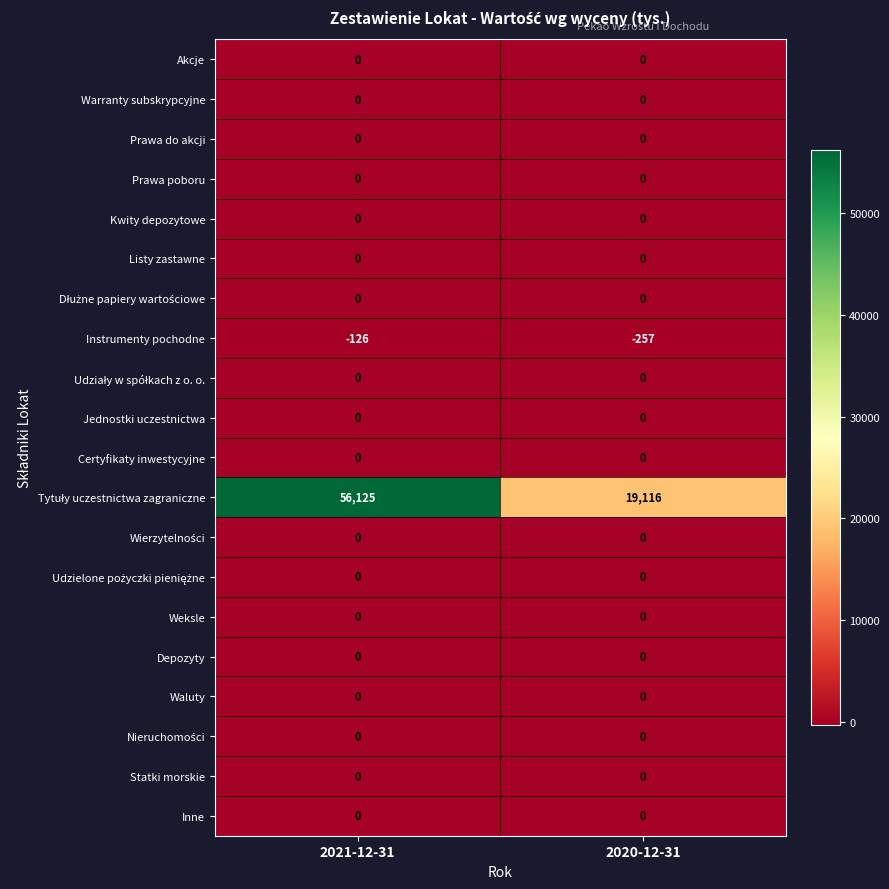

What is the difference between the highest and lowest values at 2020-12-31?

19373